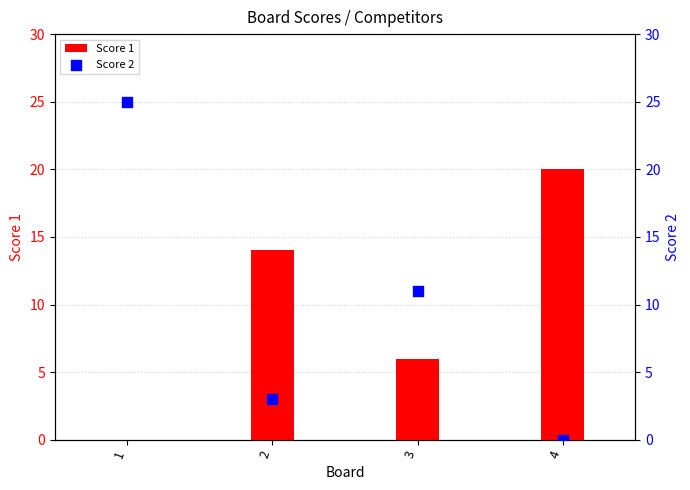

At which category is the sum across all series the highest?

1